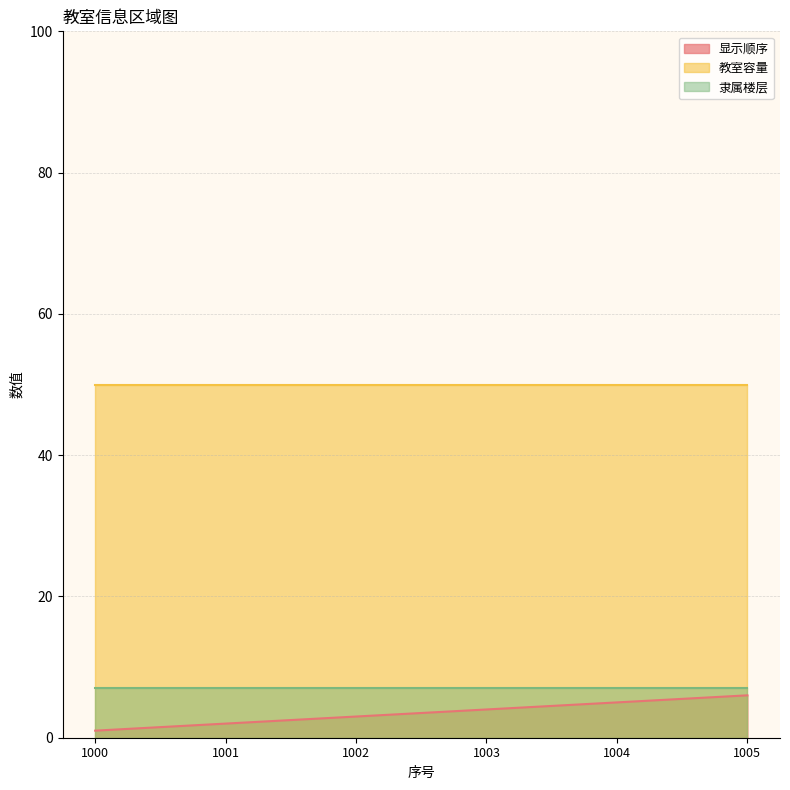

Rank the series at 1001 from highest to lowest value.

教室容量, 隶属楼层, 显示顺序